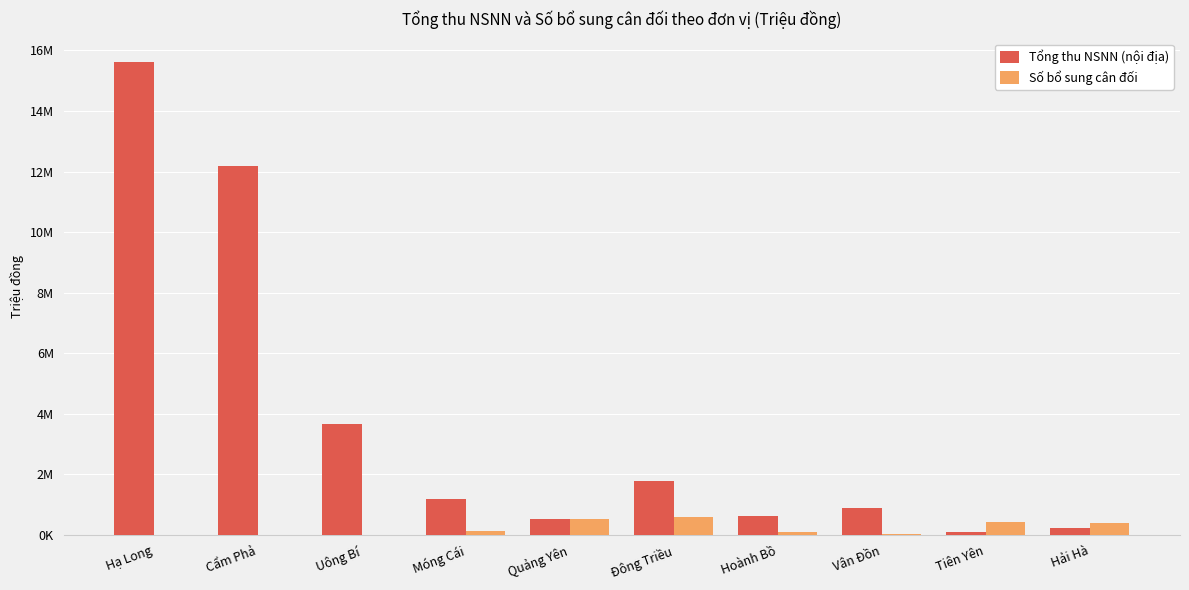

What are all the series names shown in the legend?

Tổng thu NSNN (nội địa), Số bổ sung cân đối